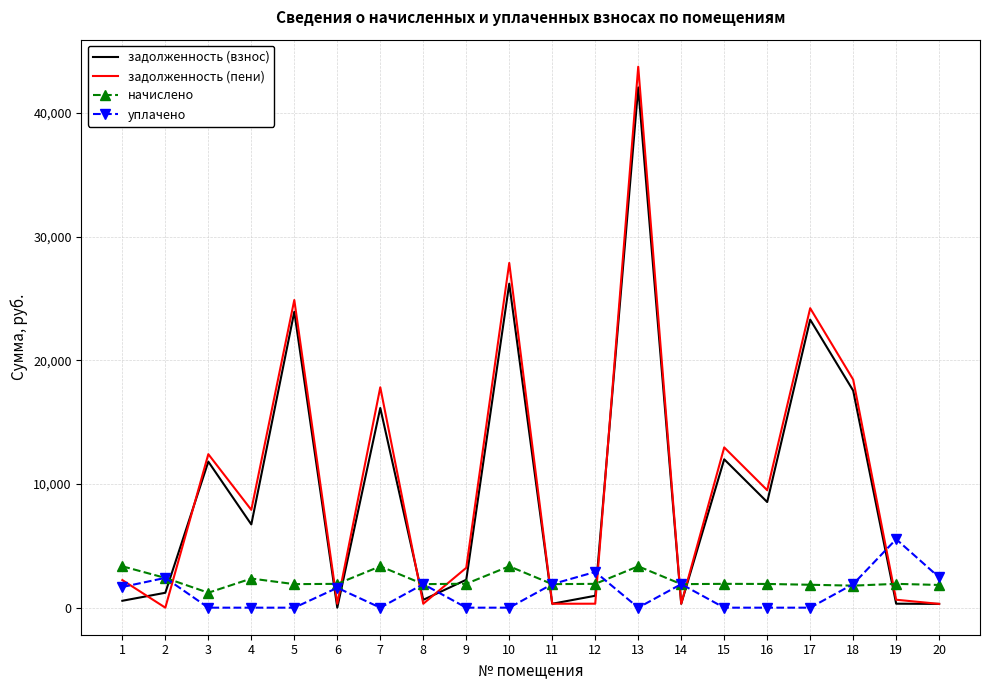

At which label does задолженность (пени) first exceed 7909?

3